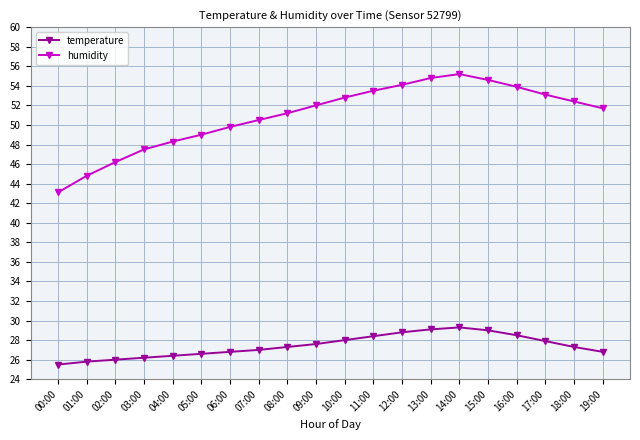

What is the difference between the second highest and minimum values in the temperature series?

3.6